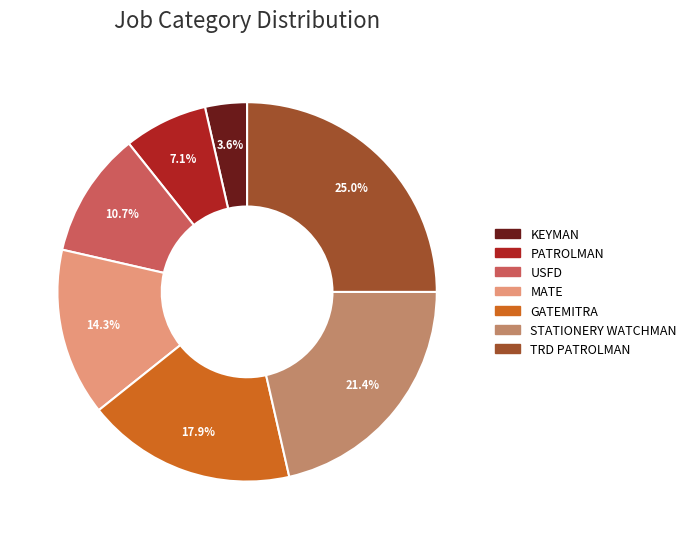

Which slice is the smallest?

KEYMAN